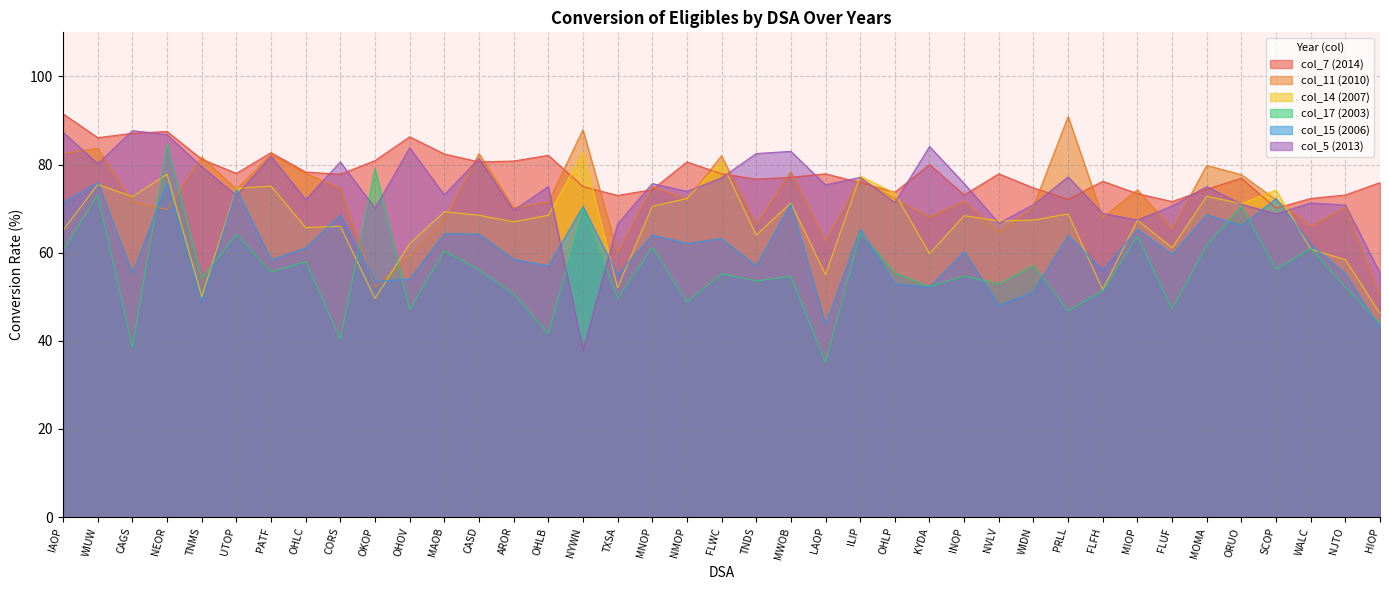

At which category does col_11 (2010) reach its first local peak?

WIUW